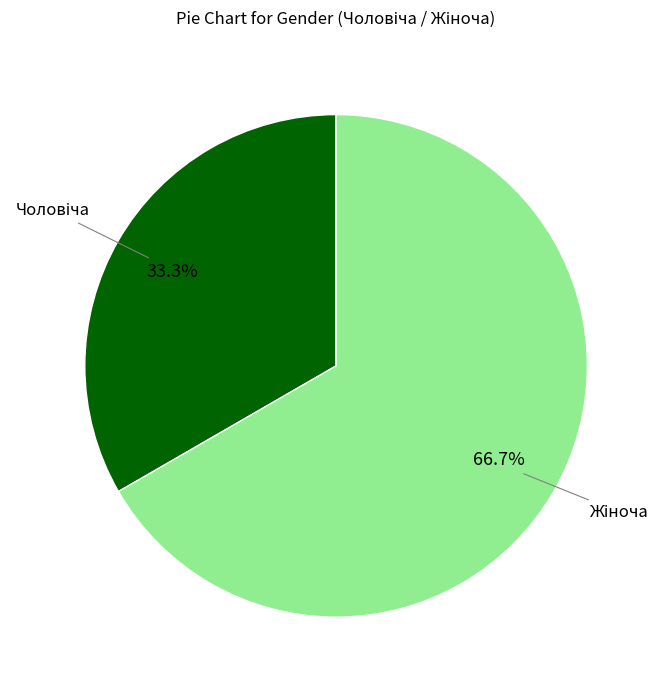

Does any single category account for the majority?

Yes